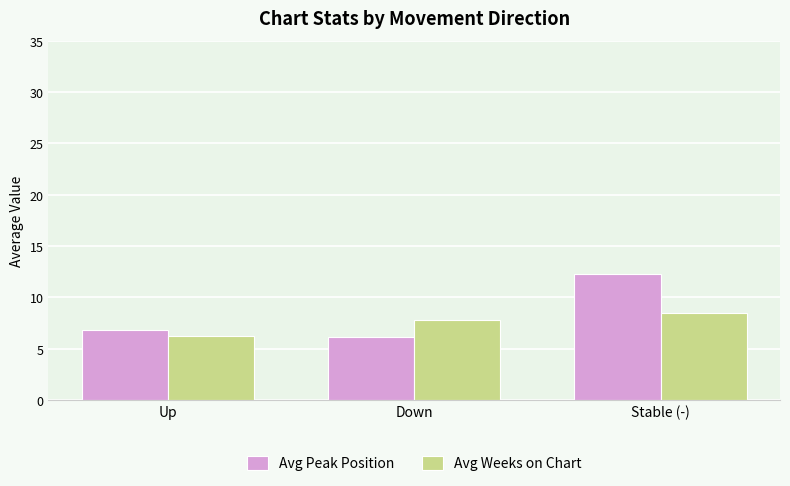

What is the label of the 1st bar from the left?

Up